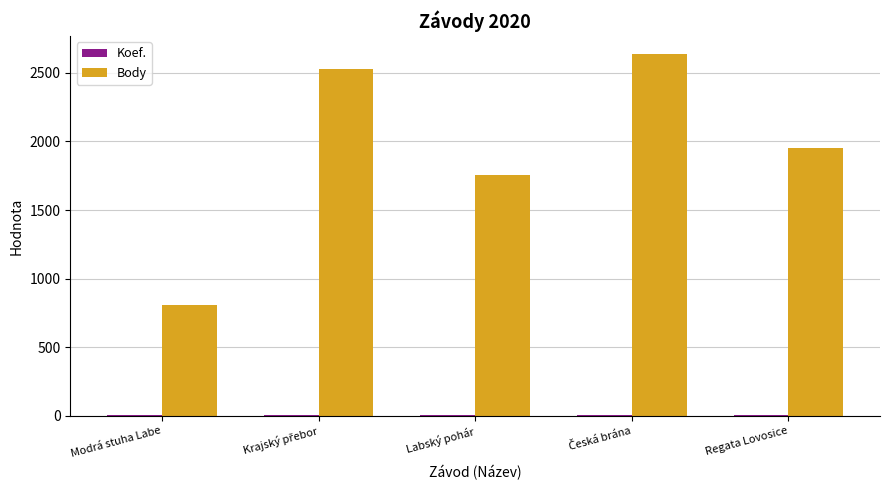

The Body series shows 804 at Modrá stuha Labe. True or false?

True